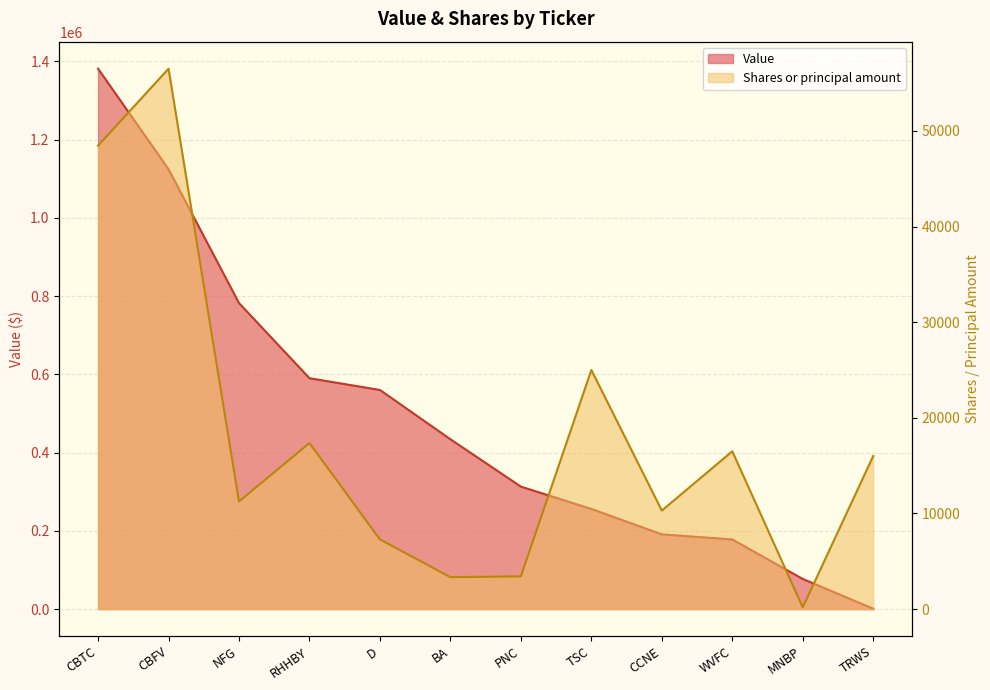

Rank the series by their maximum value, from highest to lowest.

Value, Shares or principal amount